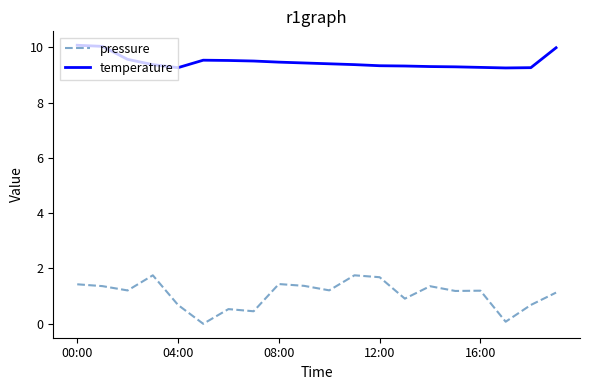

What is the maximum value for temperature?

10.1